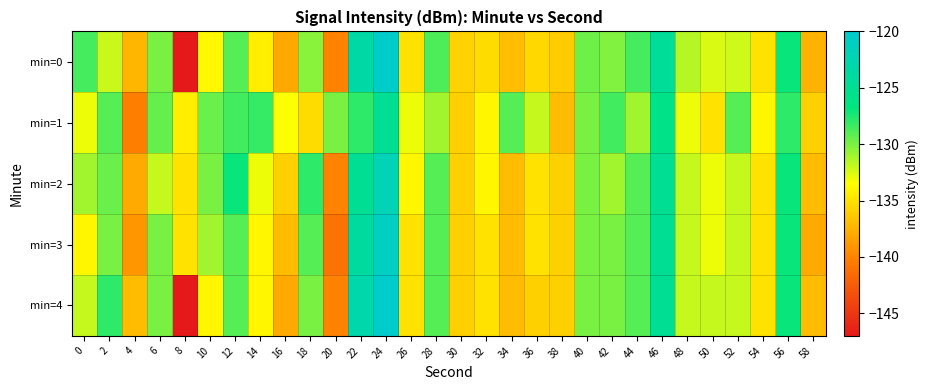

What is the total value across all series at 30?

-679.8